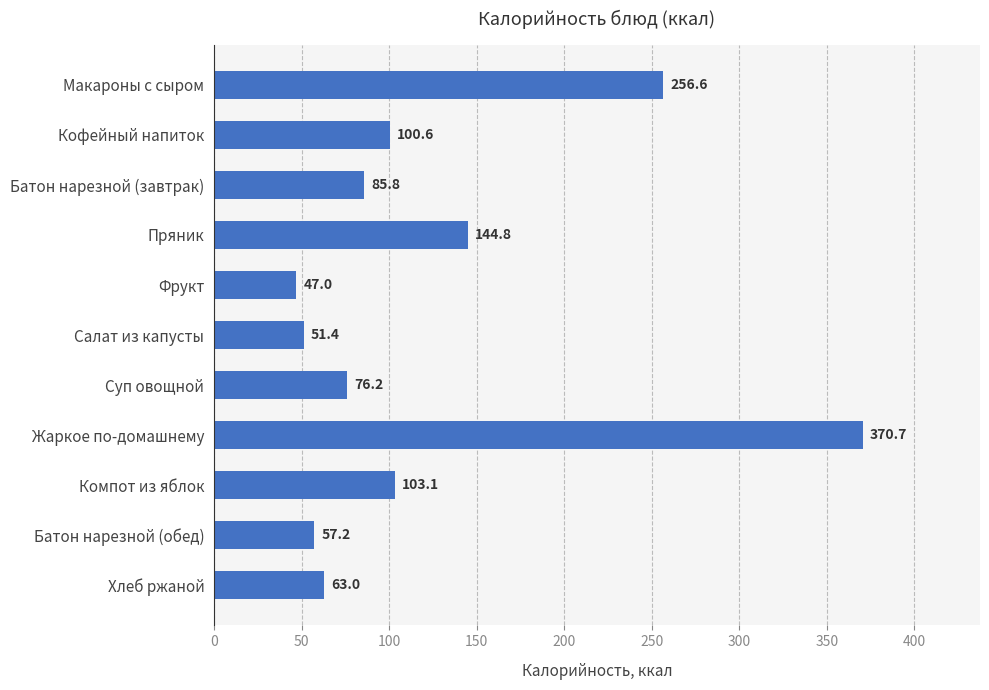

What is the minimum value shown in the chart?

47.0